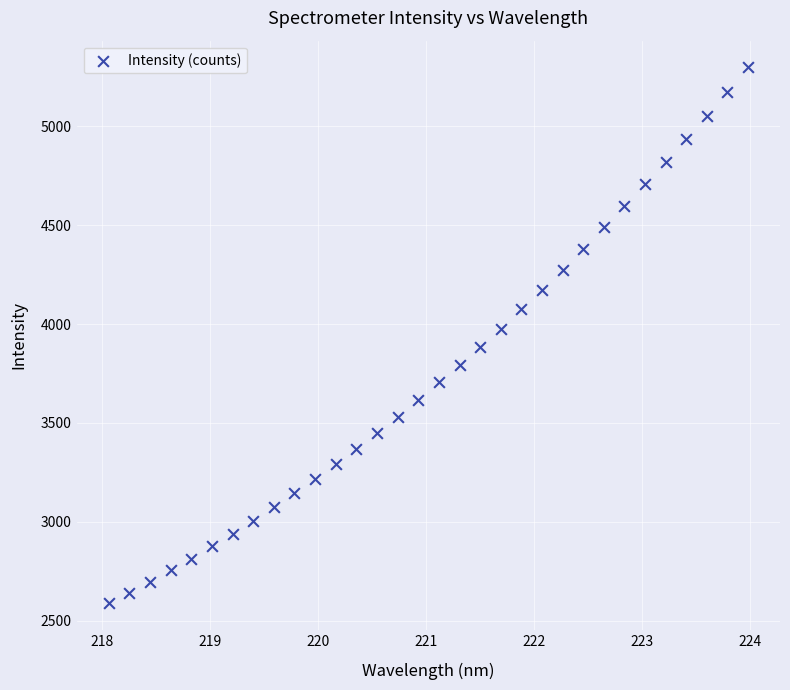

What is the range of X values (max minus min)?

5.9